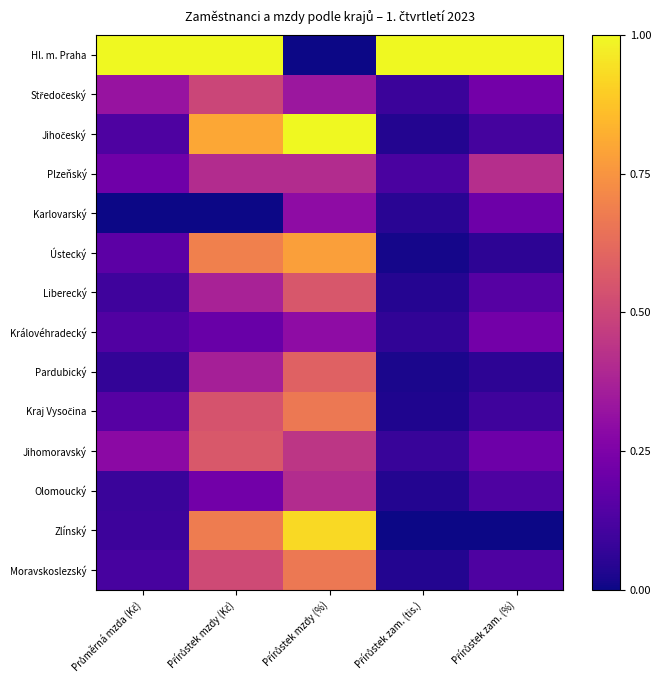

Rank the series by their maximum value, from lowest to highest.

Karlovarský, Královéhradecký, Olomoucký, Plzeňský, Středočeský, Liberecký, Jihomoravský, Pardubický, Kraj Vysočina, Moravskoslezský, Ústecký, Zlínský, Hl. m. Praha, Jihočeský